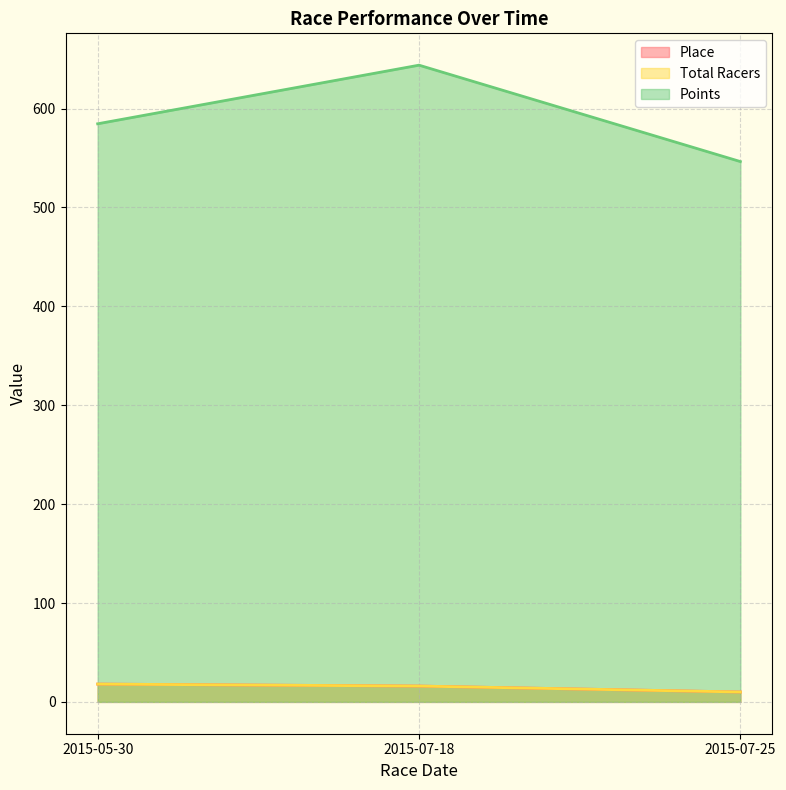

At which category is the sum across all series the highest?

2015-07-18